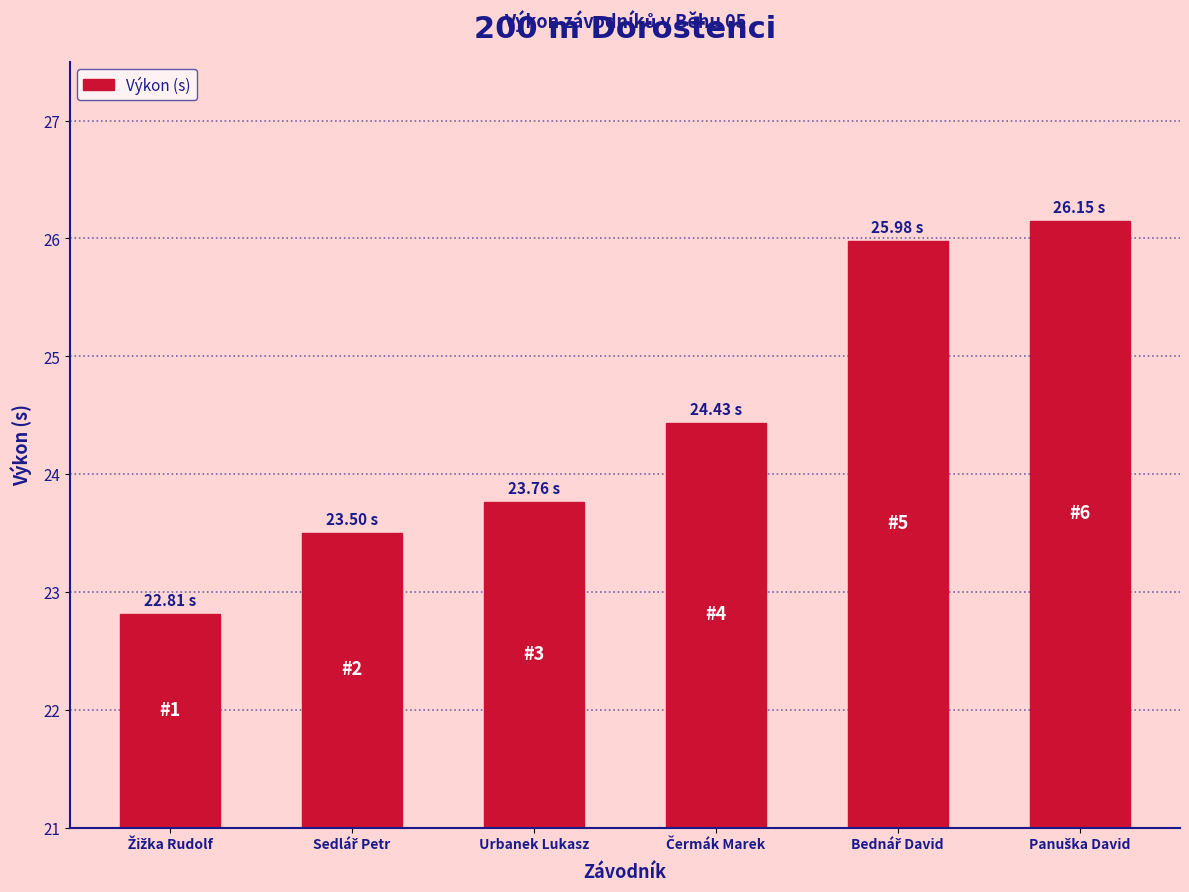

Where is the data nearest to the value 24?

Urbanek Lukasz